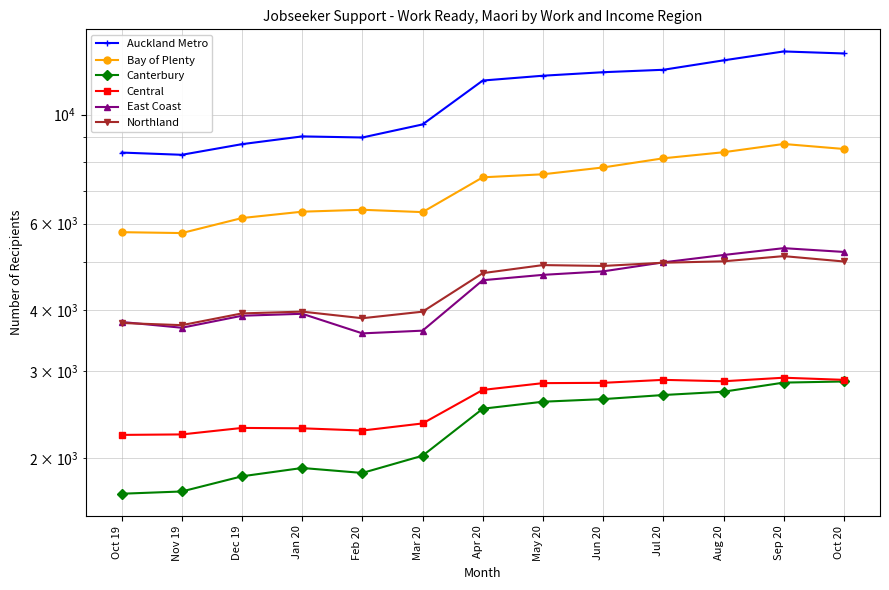

True or false: Canterbury and Central intersect in this chart.

False